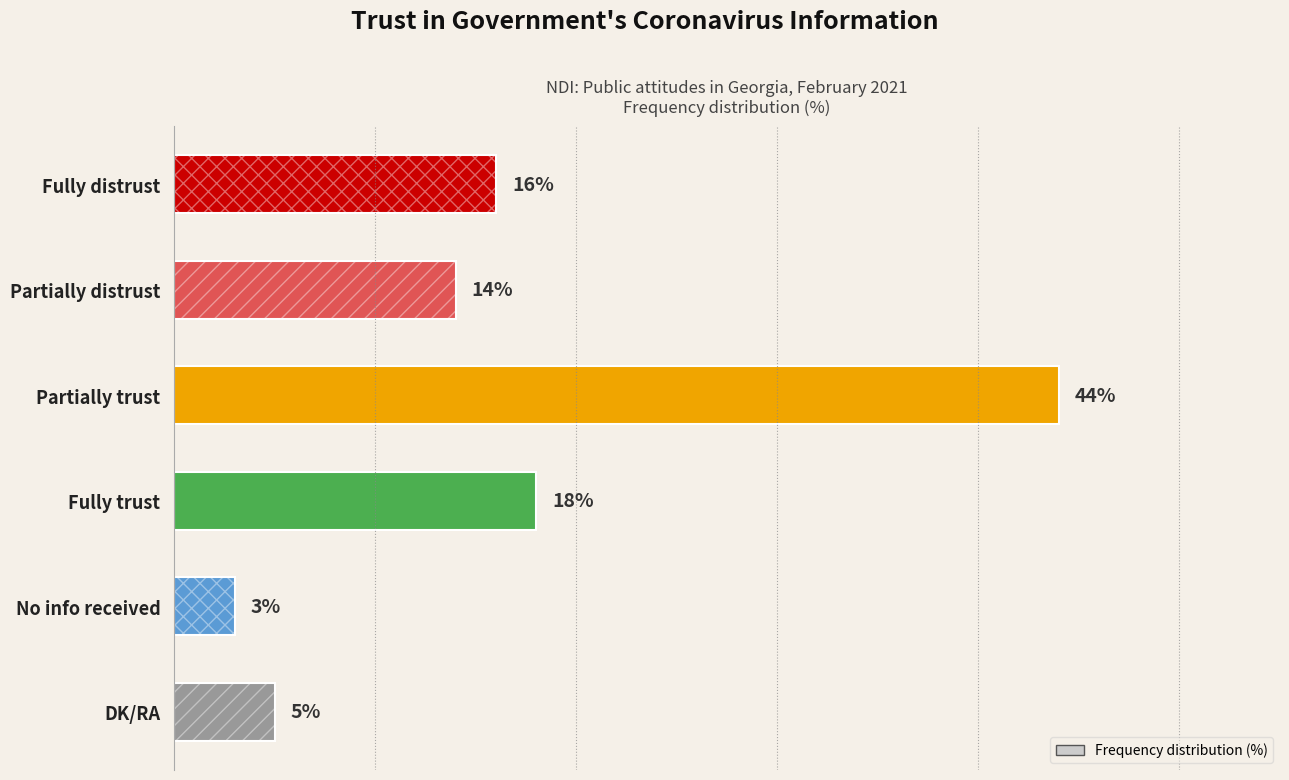

True or false: the data shows 2 at No info received.

False